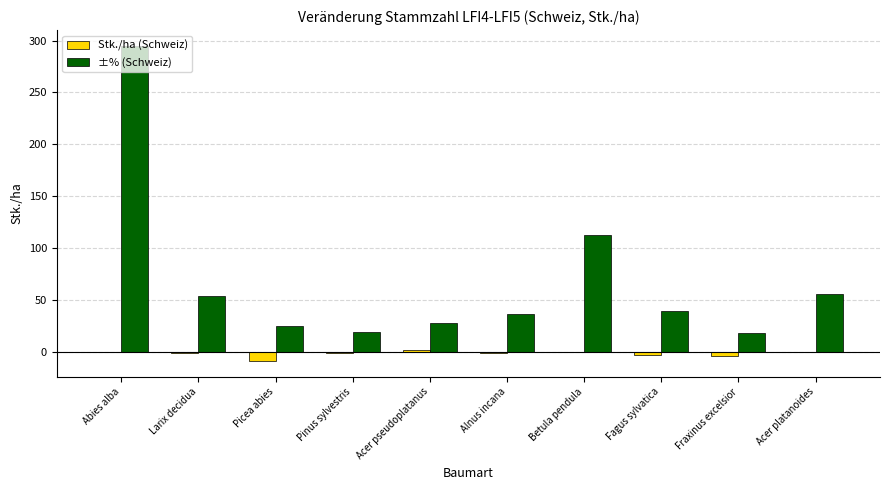

At which category does the chart reach its peak across all series?

Abies alba